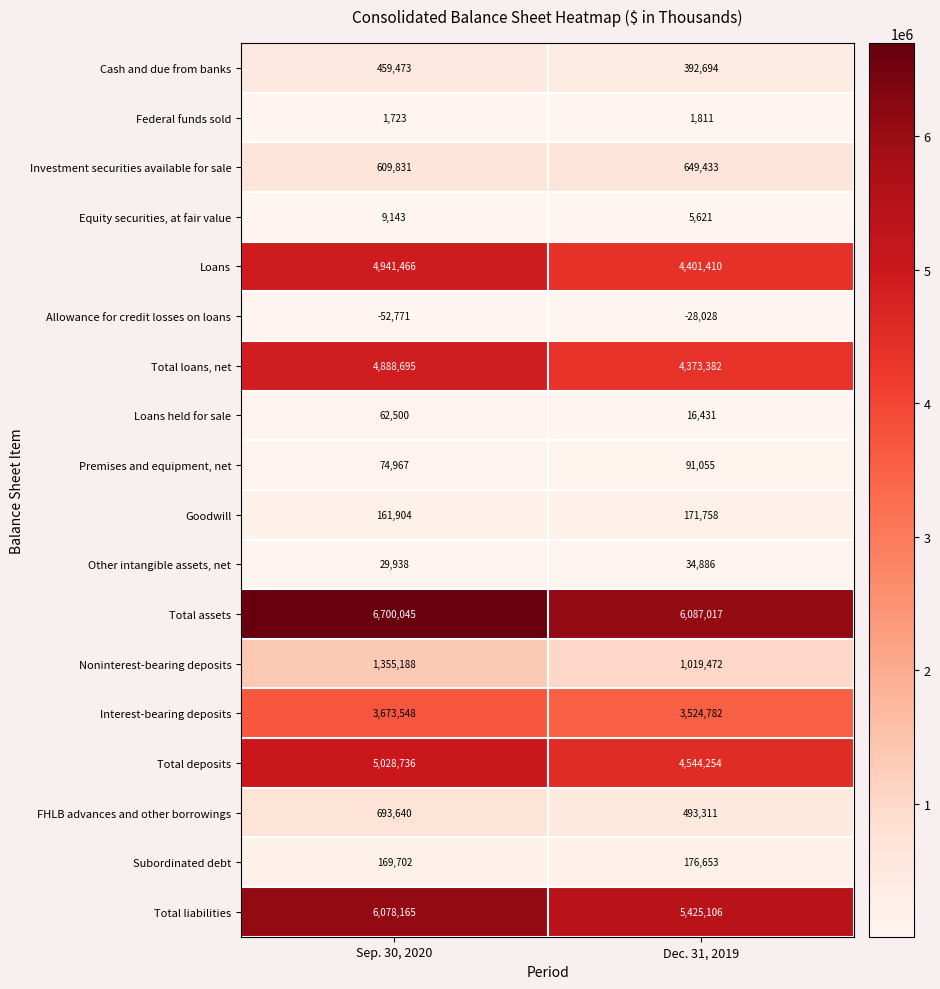

At which category is the sum across all series the highest?

Sep. 30, 2020